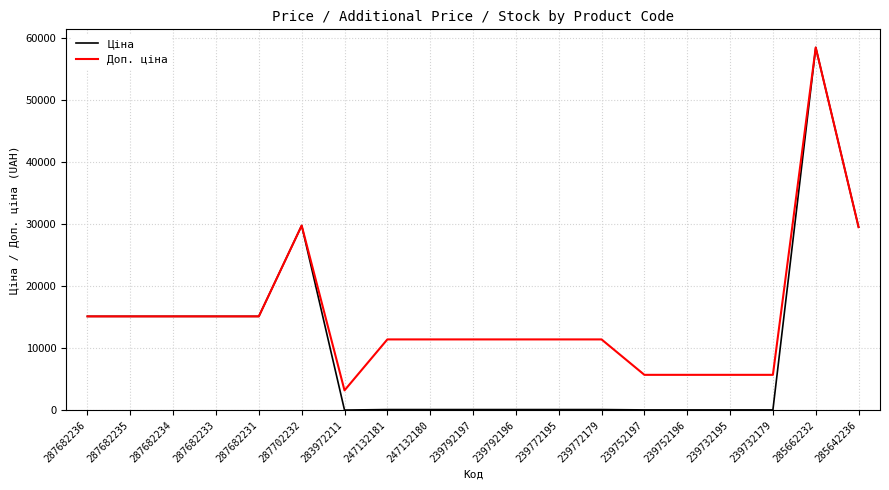

How many distinct data groups are displayed?

2